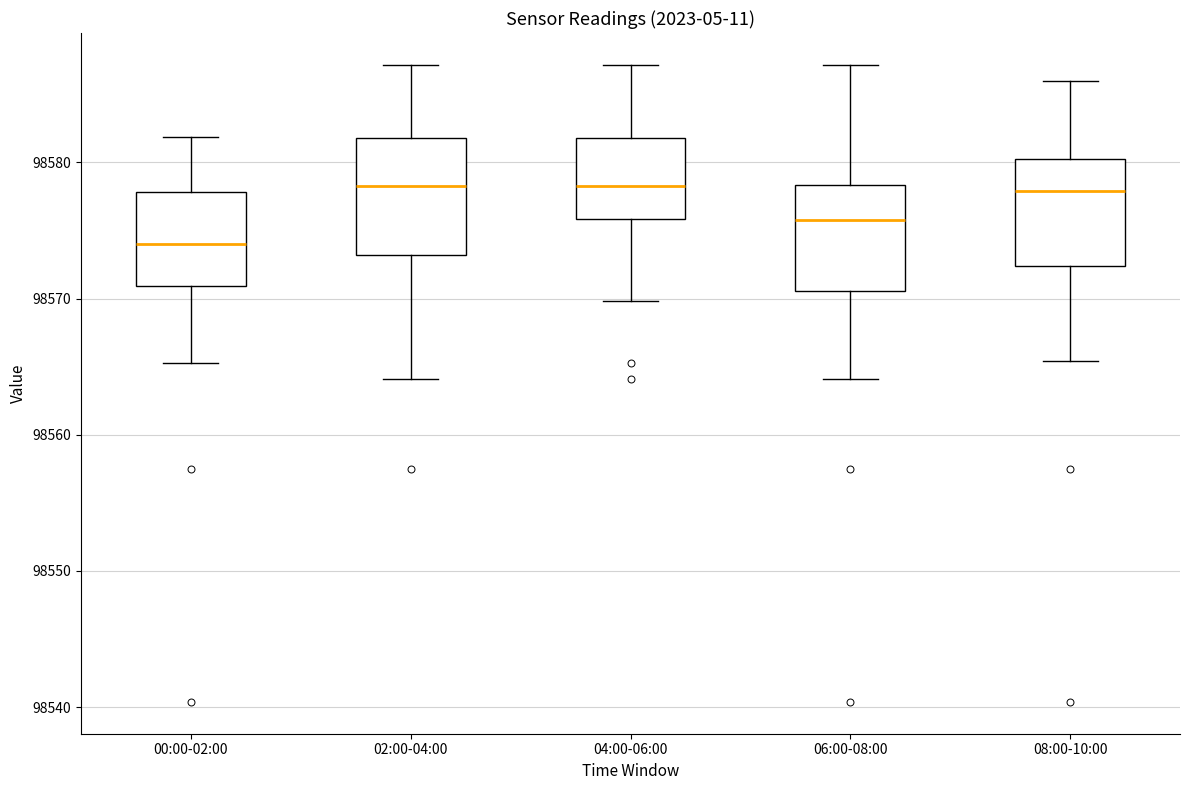

Reading left to right, transcribe this box plot: for each box, give where its median line is, the range the box spans, and where its two whiskers end, as read against the y-axis. The values are not printed on the chart, so give them approximately, as read against the axis.

00:00-02:00: median 98574, box 98571 to 98578, whiskers 98565 to 98582
02:00-04:00: median 98578, box 98573 to 98582, whiskers 98564 to 98587
04:00-06:00: median 98578, box 98576 to 98582, whiskers 98570 to 98587
06:00-08:00: median 98576, box 98571 to 98578, whiskers 98564 to 98587
08:00-10:00: median 98578, box 98572 to 98580, whiskers 98565 to 98586